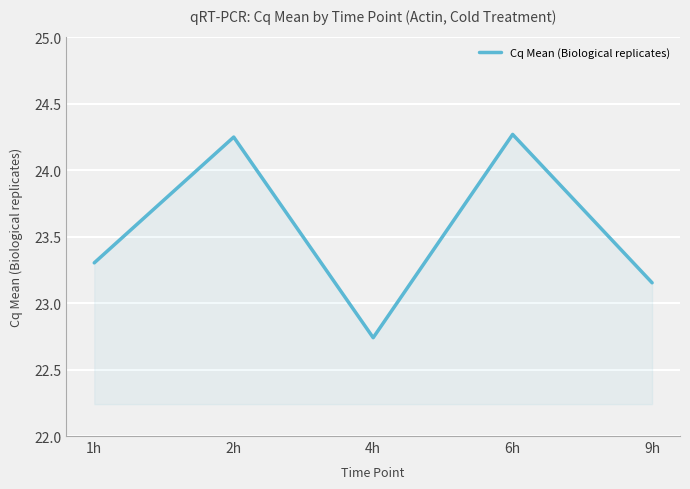

What is the difference between the second highest and second lowest values?

1.1